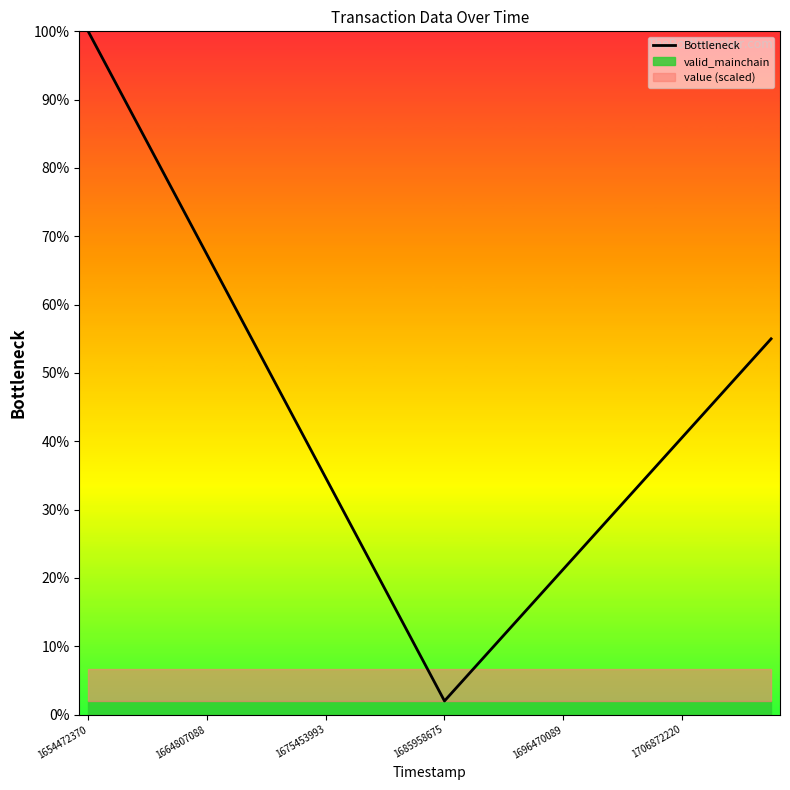

True or false: the data shows 16.4 at 17.

False